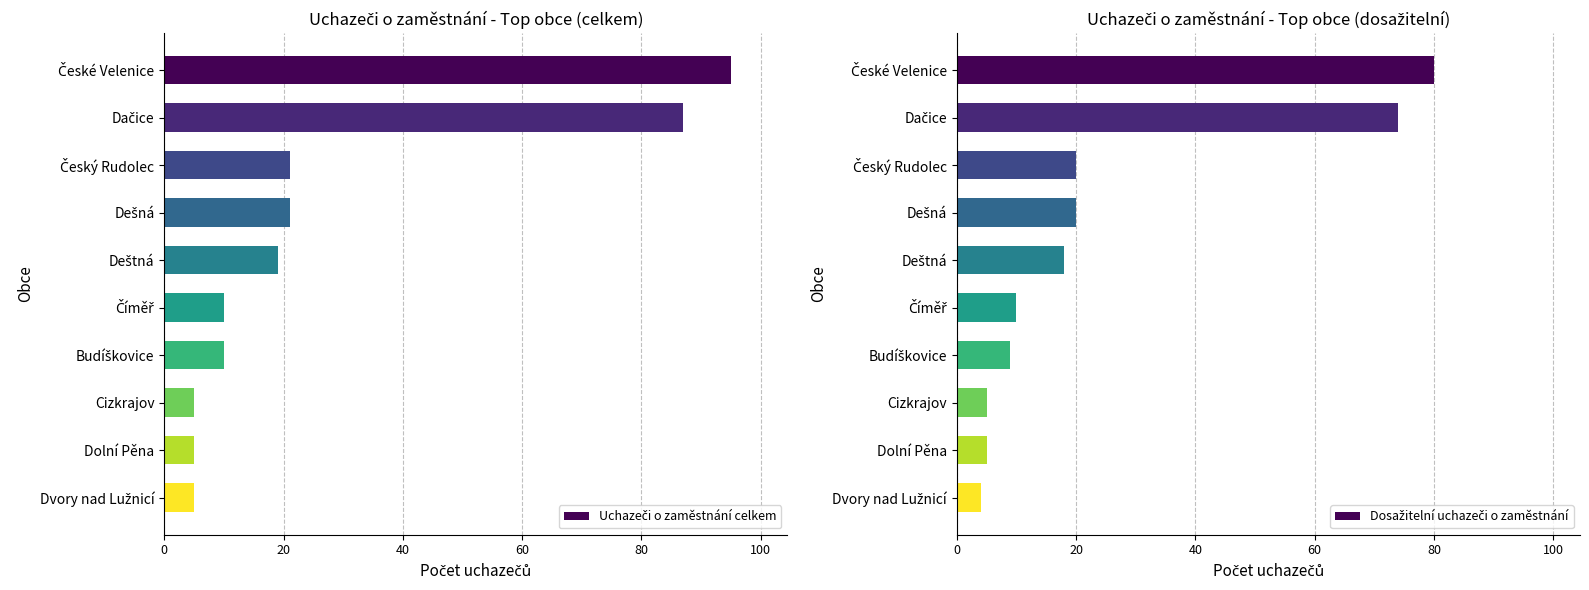

Which has a higher value, Dačice or Deštná?

Dačice